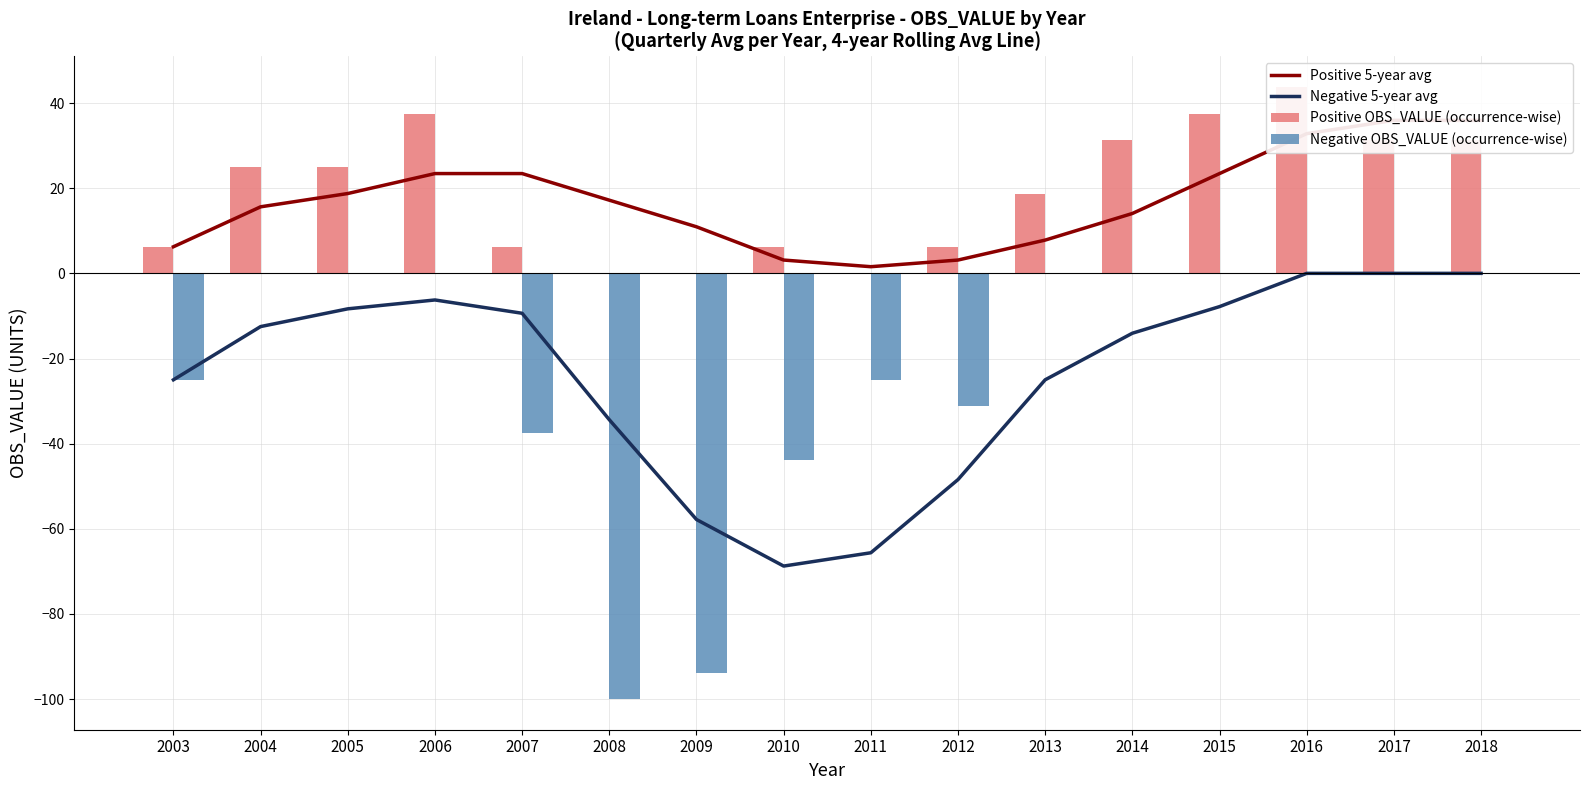

What are all the series names shown in the legend?

Positive 5-year avg, Negative 5-year avg, Positive OBS_VALUE (occurrence-wise), Negative OBS_VALUE (occurrence-wise)